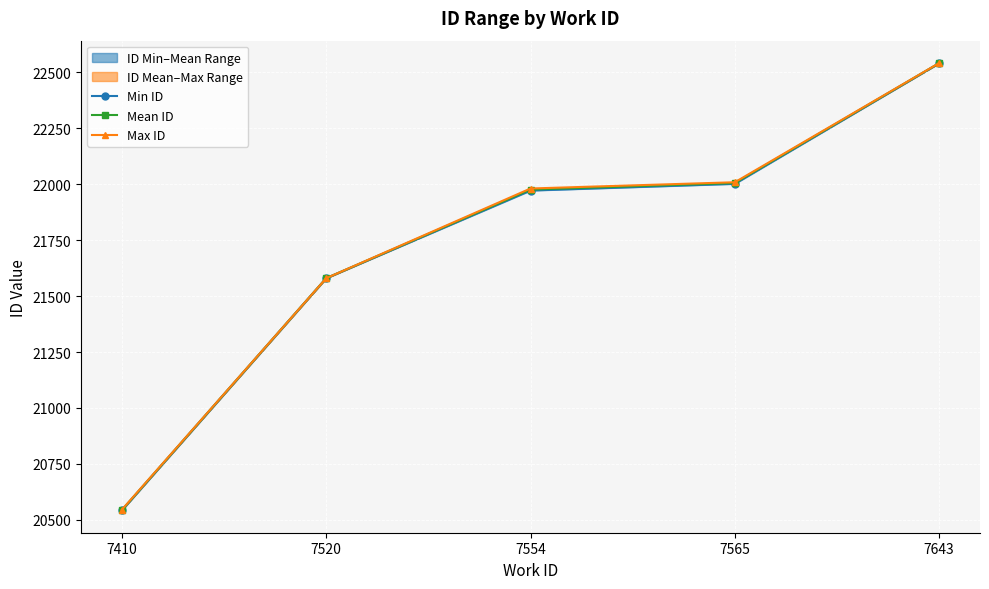

At how many categories does at least one series exceed 20562?

4